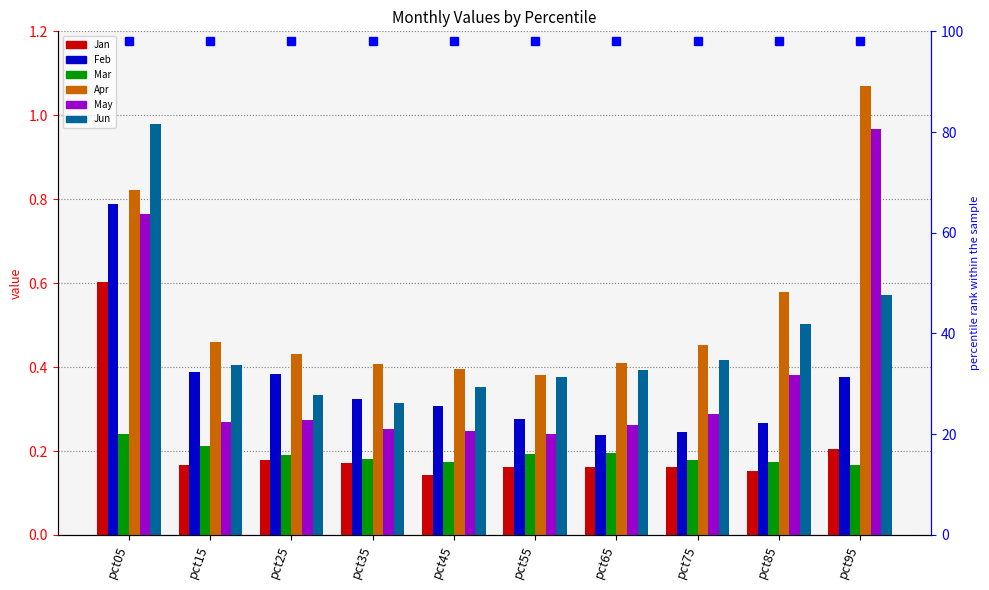

Reading left to right, extract all data points from this chart.

Jan: pct05=0.6	pct15=0.2	pct25=0.2	pct35=0.2	pct45=0.1	pct55=0.2	pct65=0.2	pct75=0.2	pct85=0.2	pct95=0.2
Feb: pct05=0.8	pct15=0.4	pct25=0.4	pct35=0.3	pct45=0.3	pct55=0.3	pct65=0.2	pct75=0.2	pct85=0.3	pct95=0.4
Mar: pct05=0.2	pct15=0.2	pct25=0.2	pct35=0.2	pct45=0.2	pct55=0.2	pct65=0.2	pct75=0.2	pct85=0.2	pct95=0.2
Apr: pct05=0.8	pct15=0.5	pct25=0.4	pct35=0.4	pct45=0.4	pct55=0.4	pct65=0.4	pct75=0.5	pct85=0.6	pct95=1.1
May: pct05=0.8	pct15=0.3	pct25=0.3	pct35=0.3	pct45=0.2	pct55=0.2	pct65=0.3	pct75=0.3	pct85=0.4	pct95=1.0
Jun: pct05=1.0	pct15=0.4	pct25=0.3	pct35=0.3	pct45=0.4	pct55=0.4	pct65=0.4	pct75=0.4	pct85=0.5	pct95=0.6